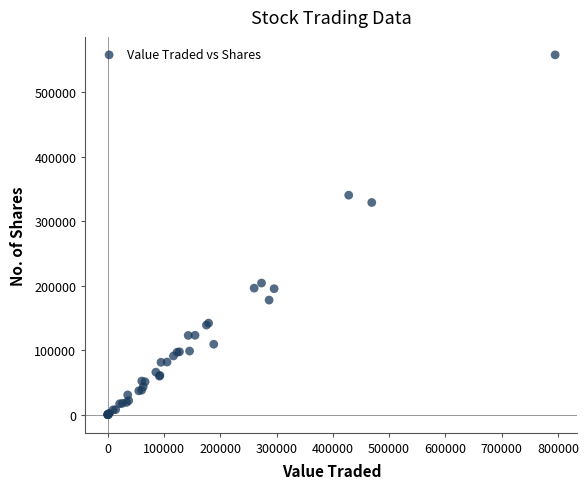

What Y value in the scatter plot is closest to 279018?

329061